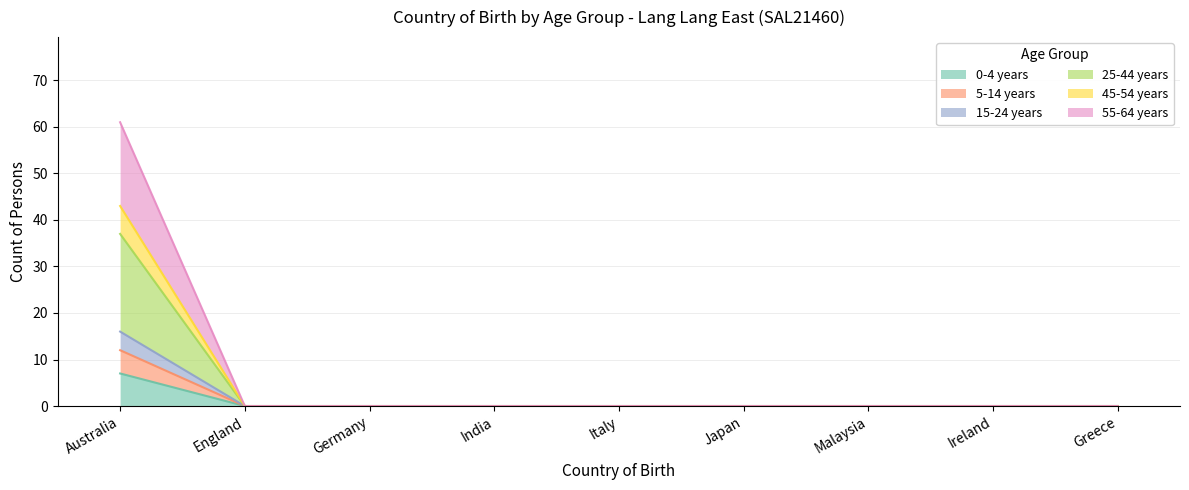

At which label does 55-64 years reach its minimum?

England